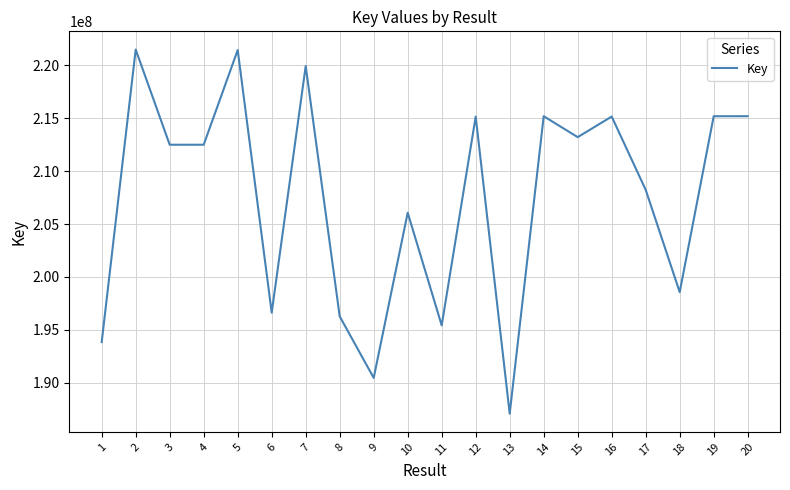

True or false: the data shows 308456328 at 15.

False